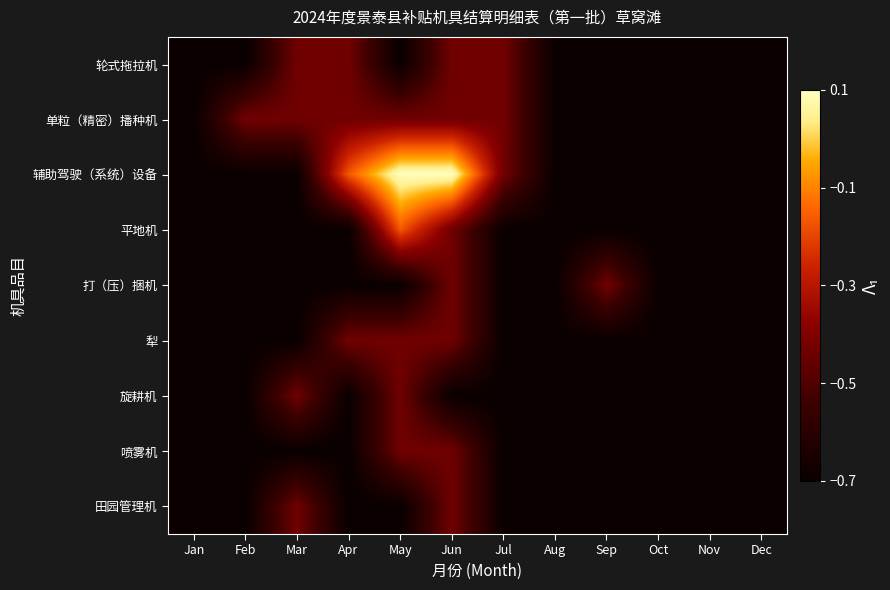

At how many categories does at least one series exceed 0?

2